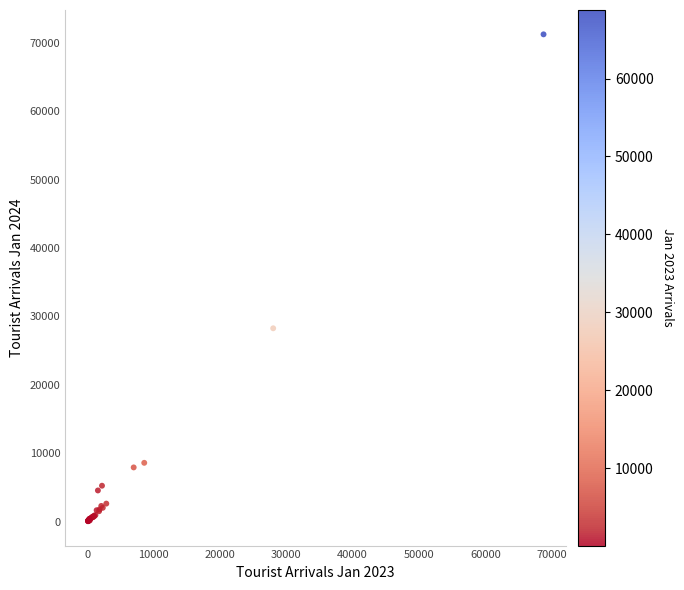

What Y value in the scatter plot is closest to 35643?

28263